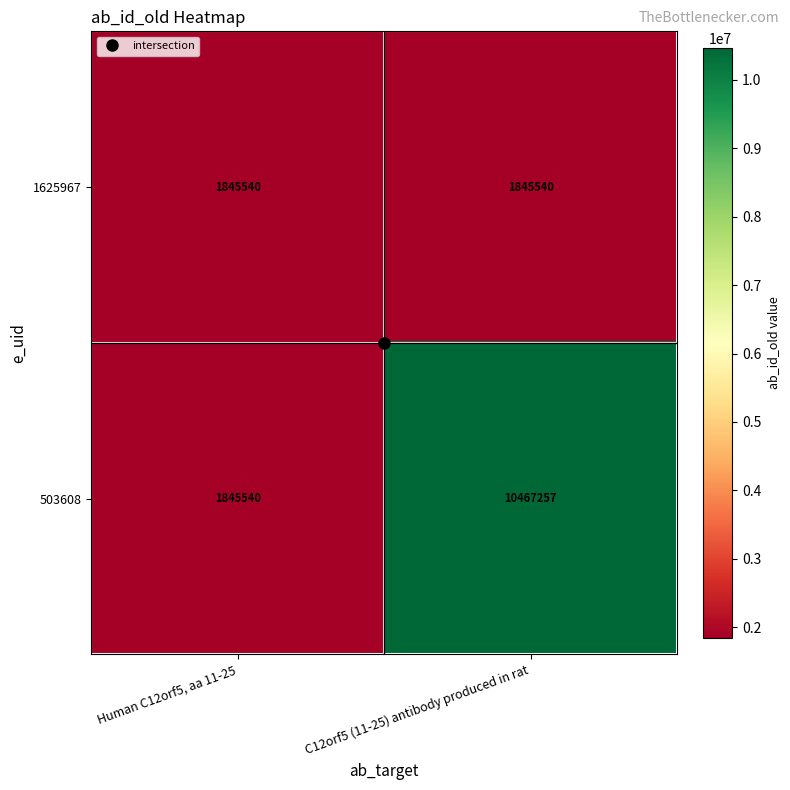

Is it true that 1625967 equals 2474008 at Human C12orf5, aa 11-25?

False